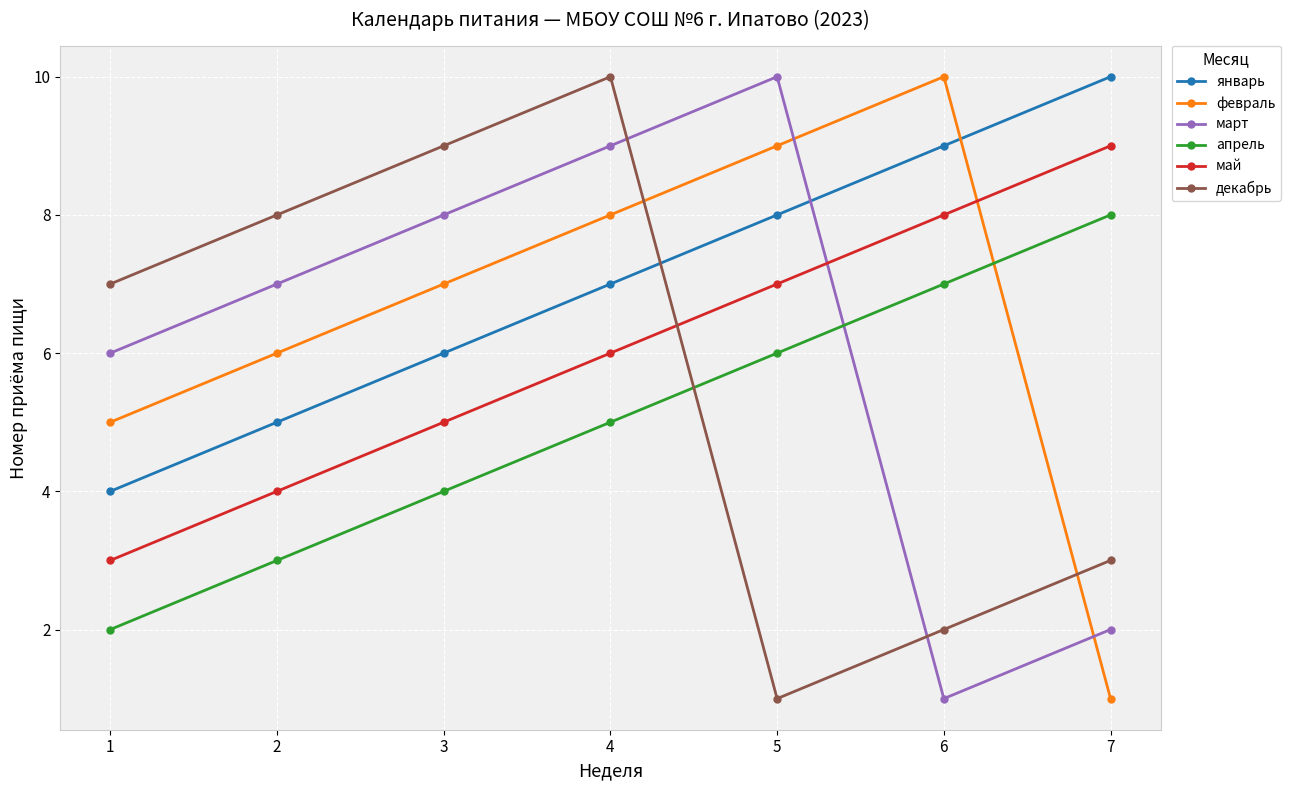

Which series changed the most between 4 and 5?

декабрь